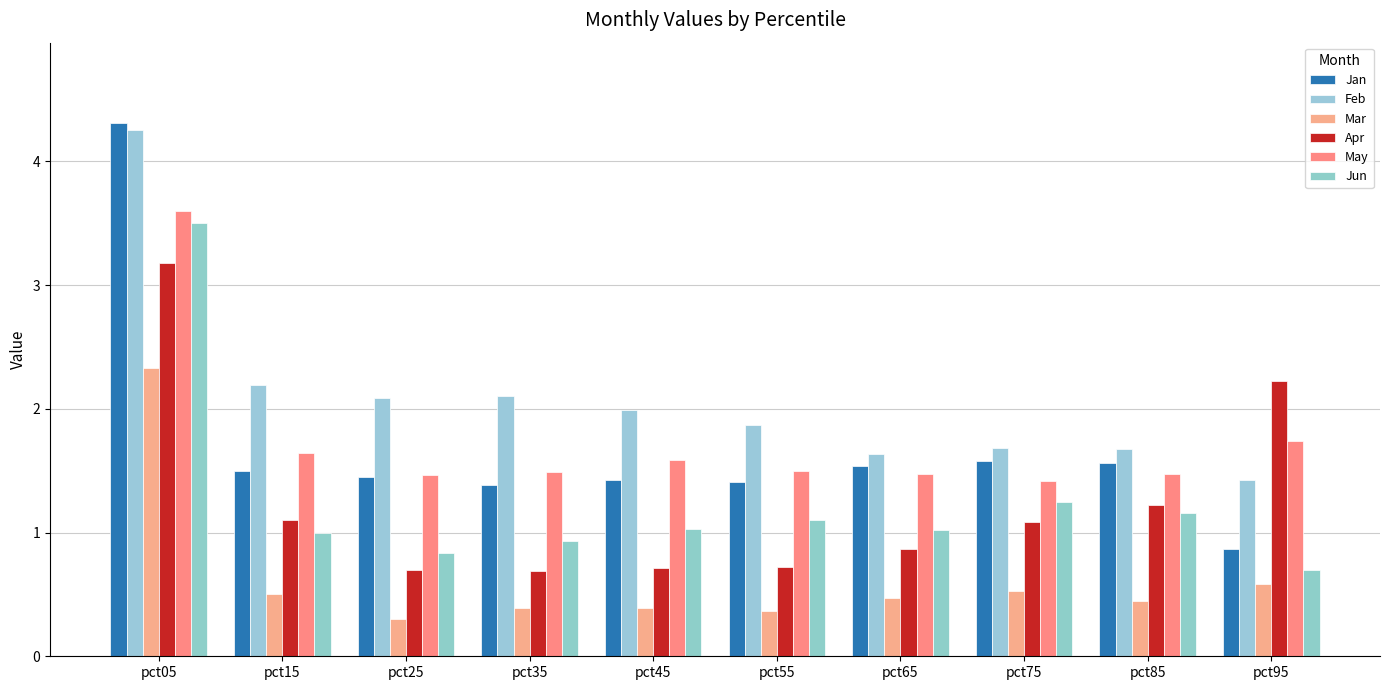

What is the value of the Mar bar at the 5th from the left?

0.4